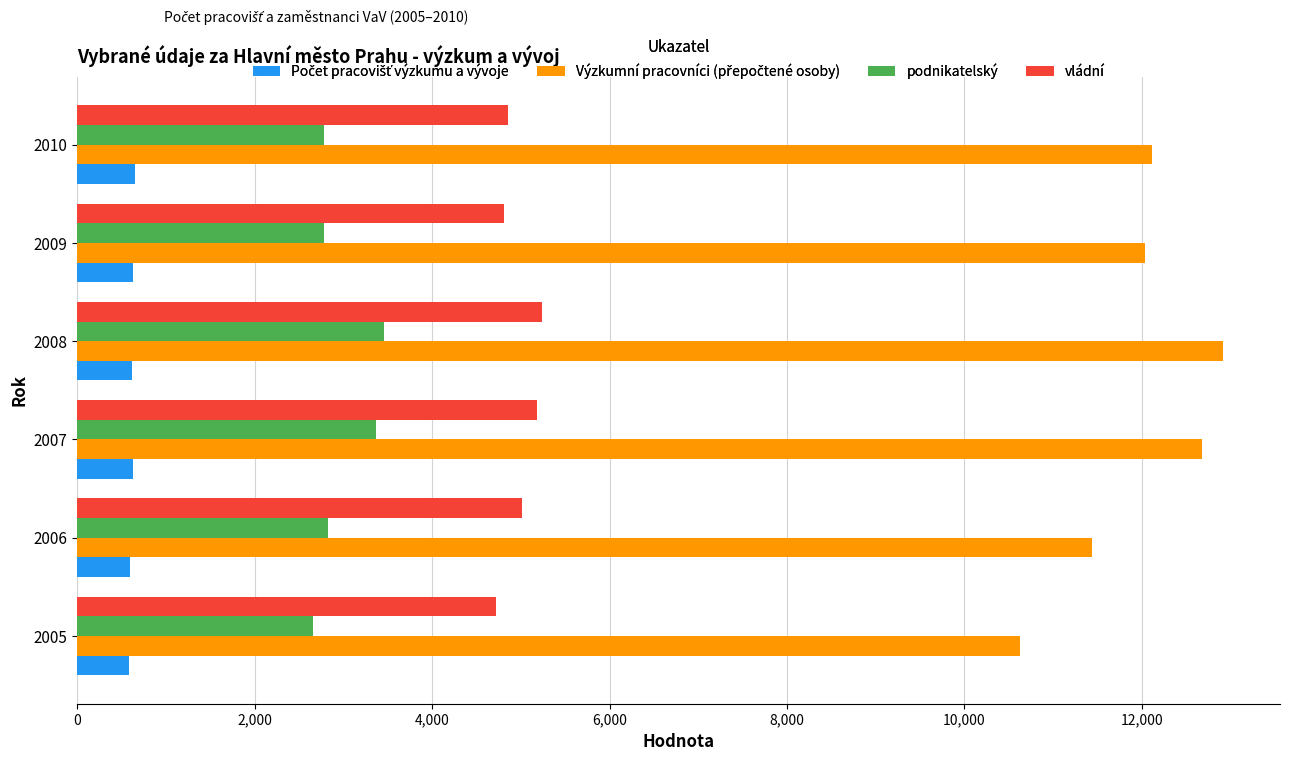

What is the greatest value displayed?

12912.1